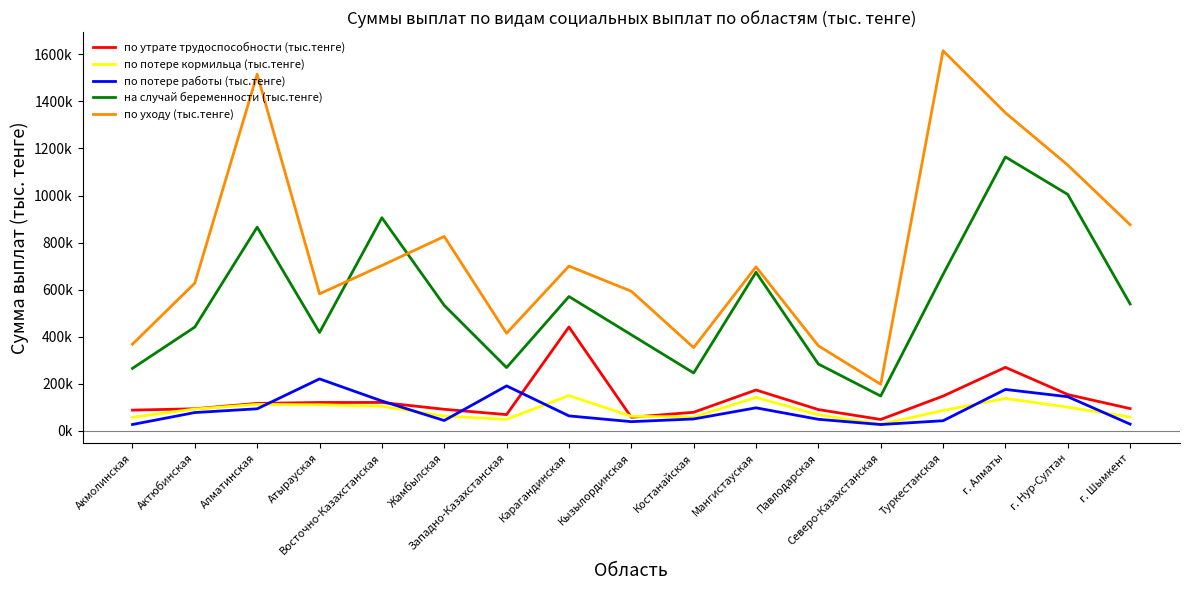

True or false: по утрате трудоспособности (тыс.тенге) and по уходу (тыс.тенге) intersect in this chart.

False